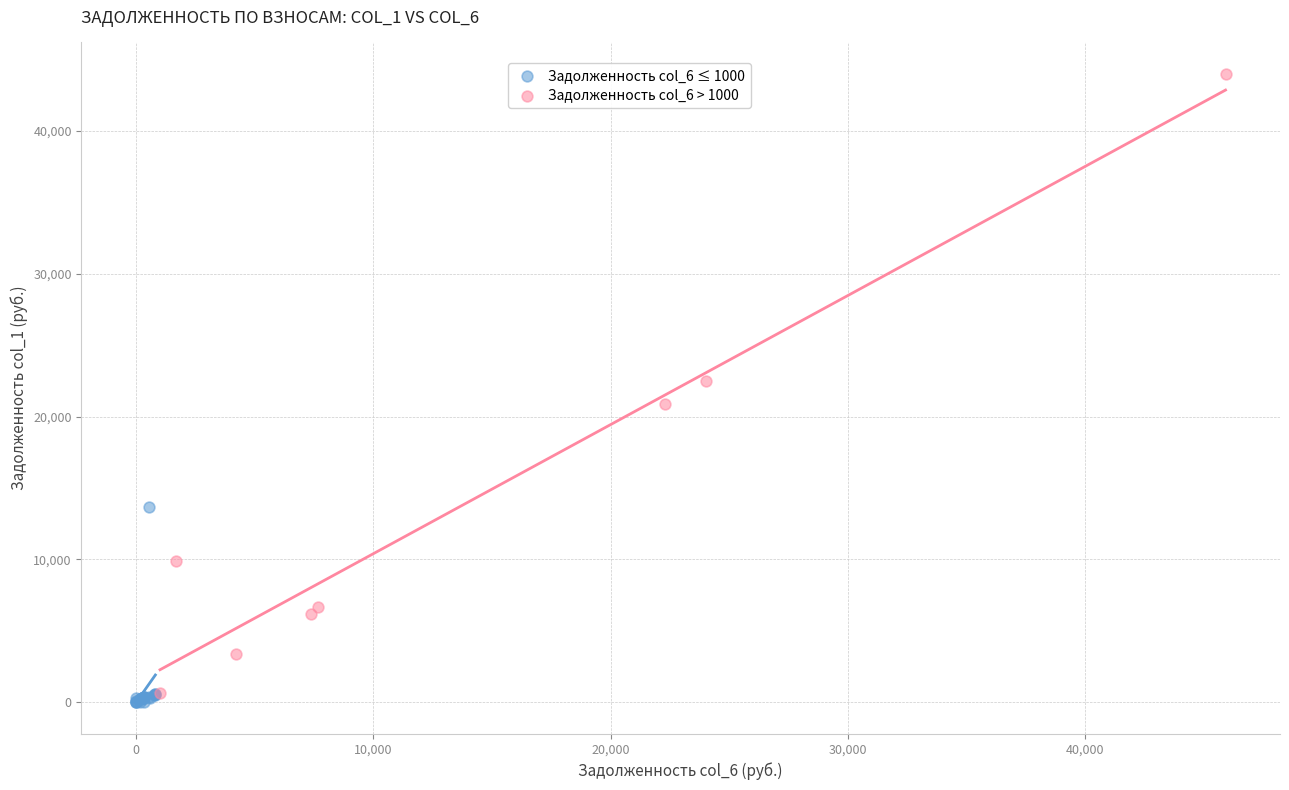

Which series has the largest Y range (max minus min)?

Задолженность col_6 > 1000